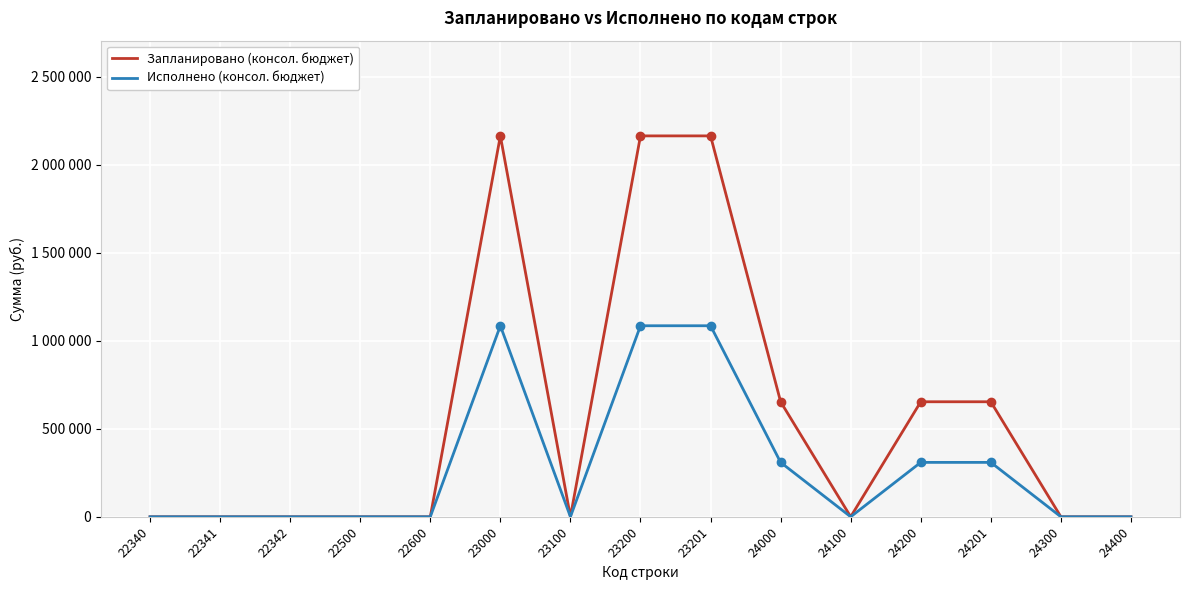

Which series changed the most between 22342 and 22600?

Запланировано (консол. бюджет)